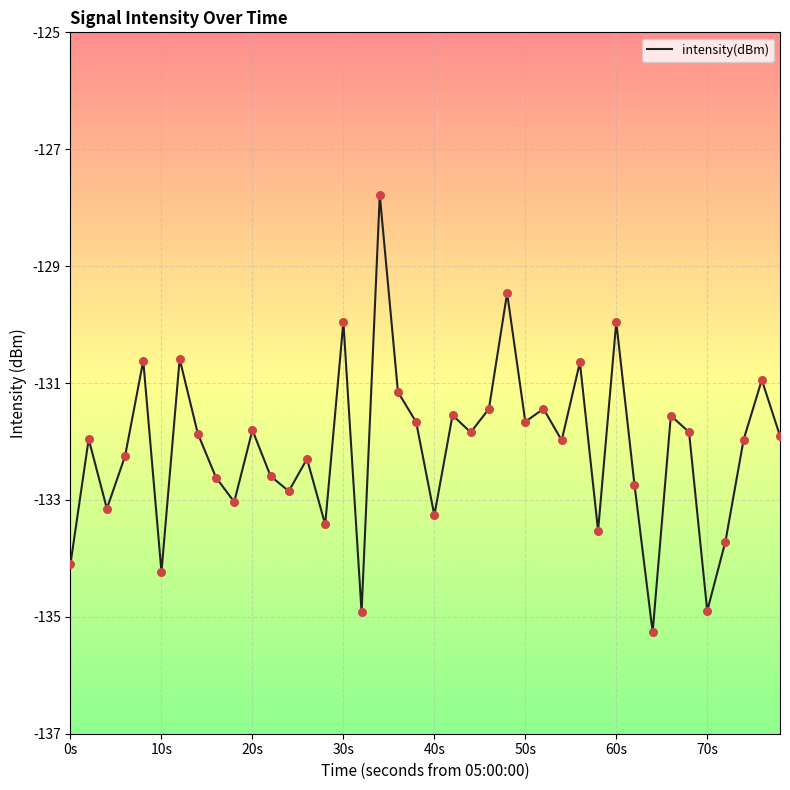

What is the minimum value shown in the chart?

-135.3